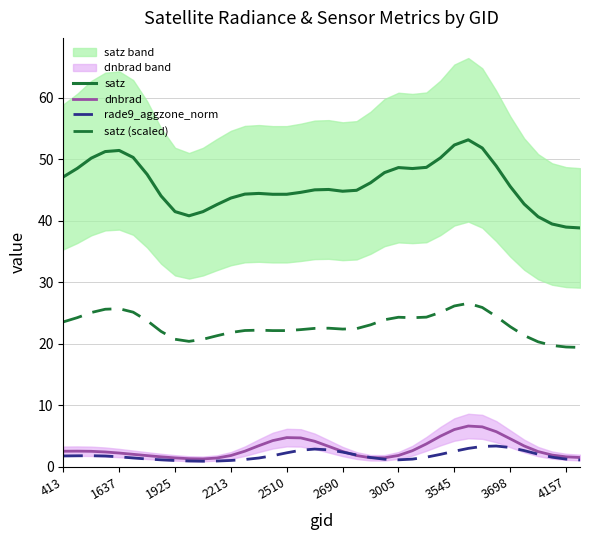

How many distinct data groups are displayed?

4